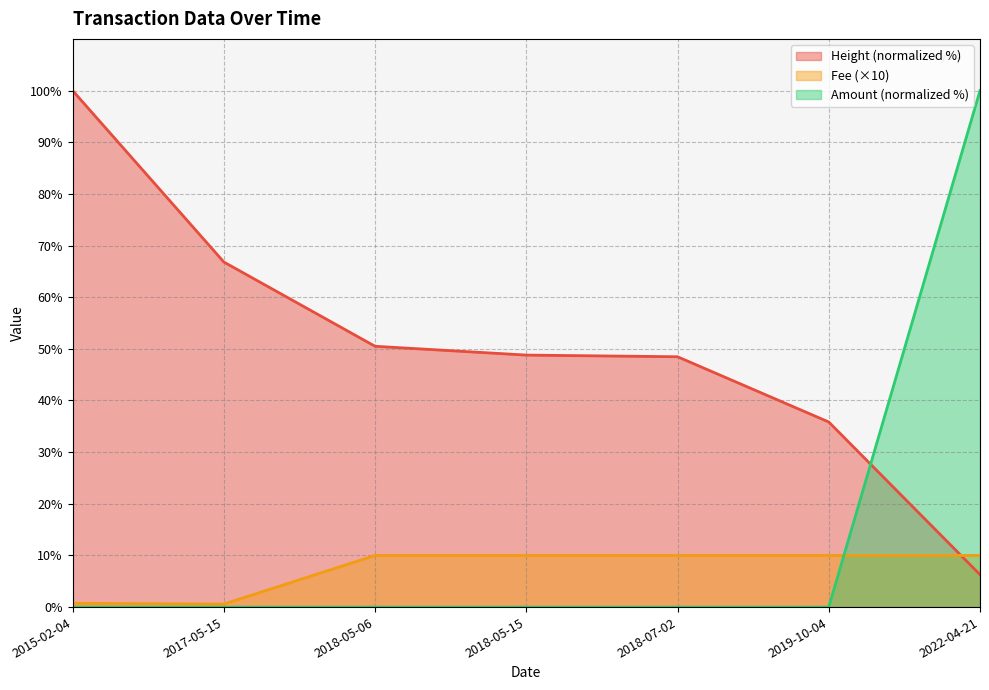

What is the difference between the maximum and minimum values in the Amount series?

100.0